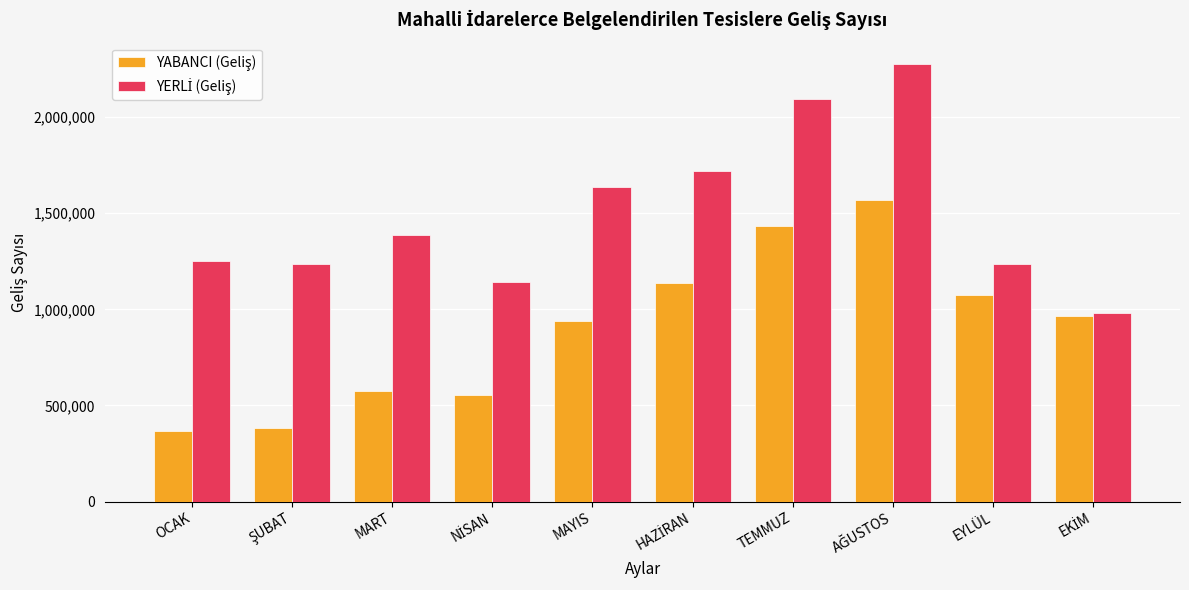

How many groups of bars are there?

10